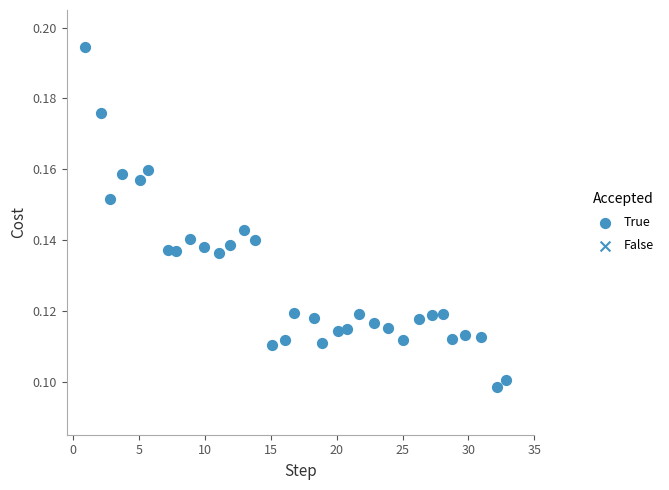

What is the range of X values (max minus min)?

31.9